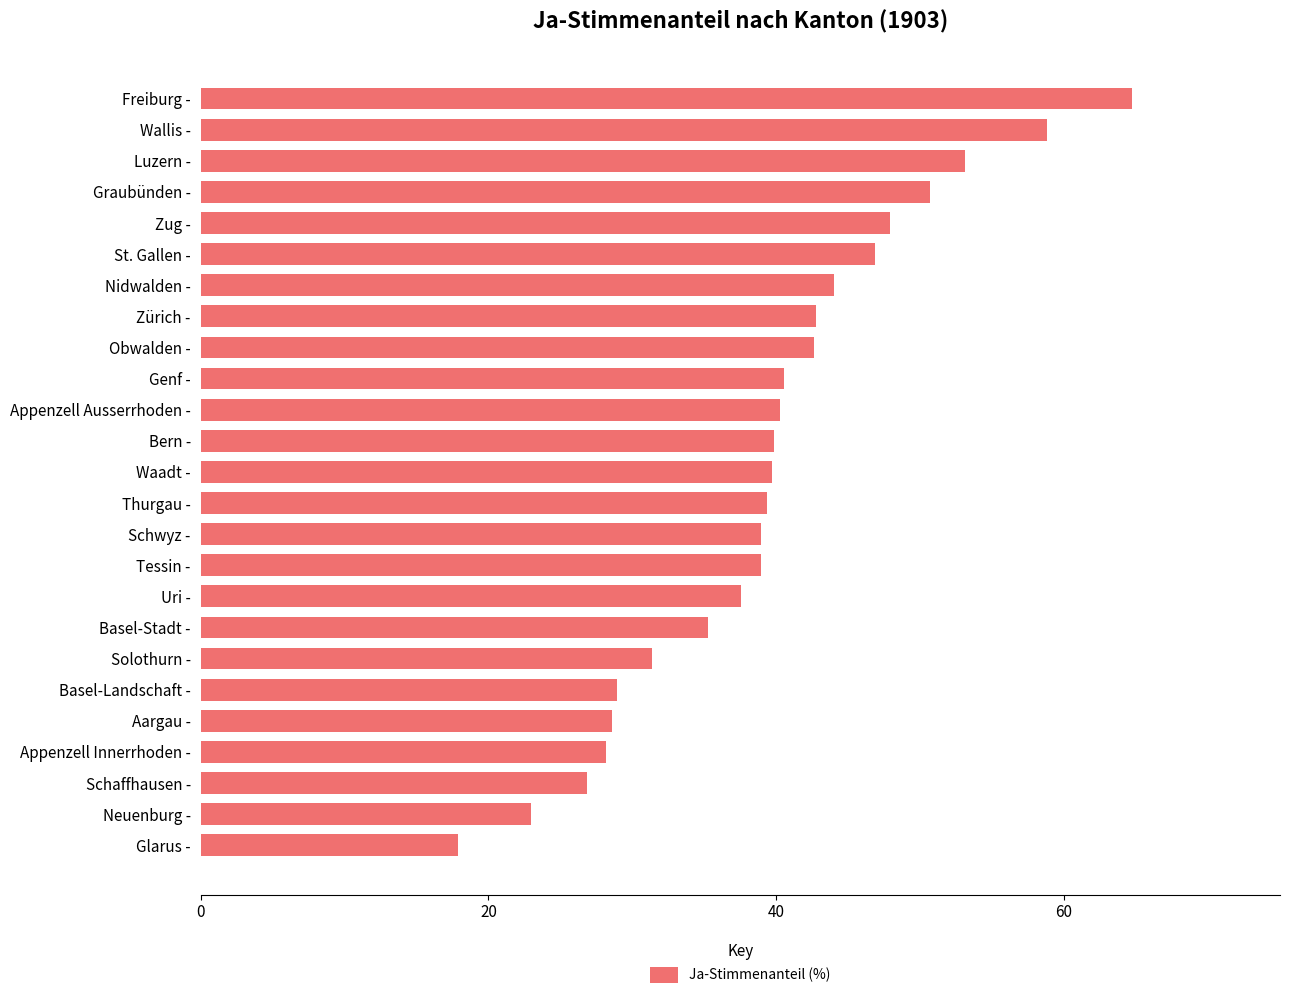

What is the label of the 8th bar from the bottom?

Basel-Stadt -